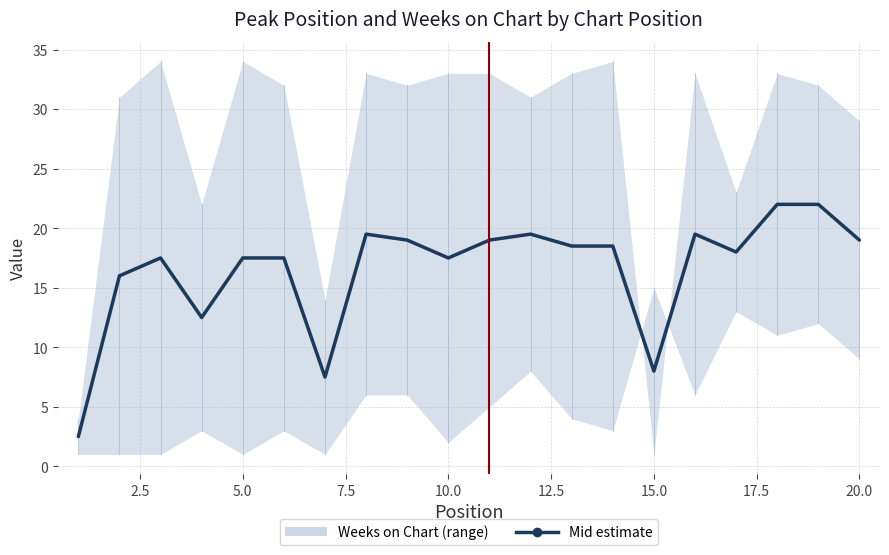

What is the greatest value displayed?

34